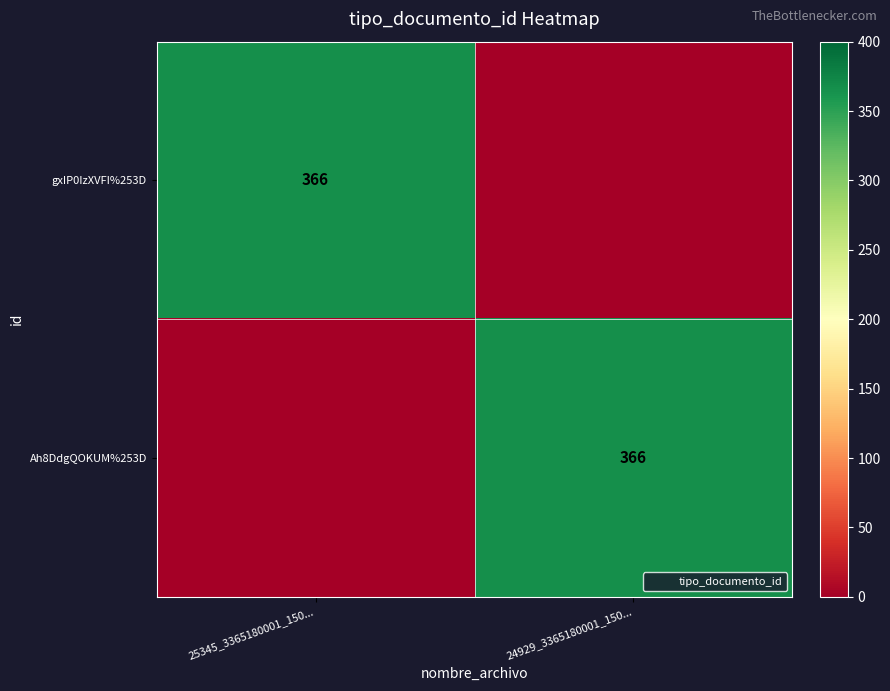

True or false: gxIP0IzXVFI%253D has a value of 0 at 24929_3365180001_150....

True